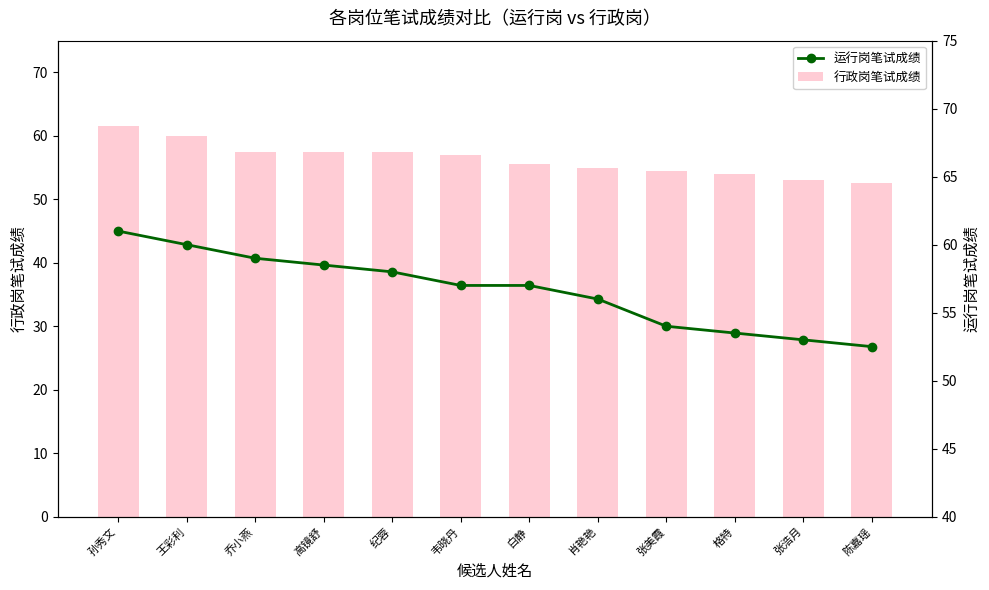

Which series has the widest spread of values?

行政岗笔试成绩